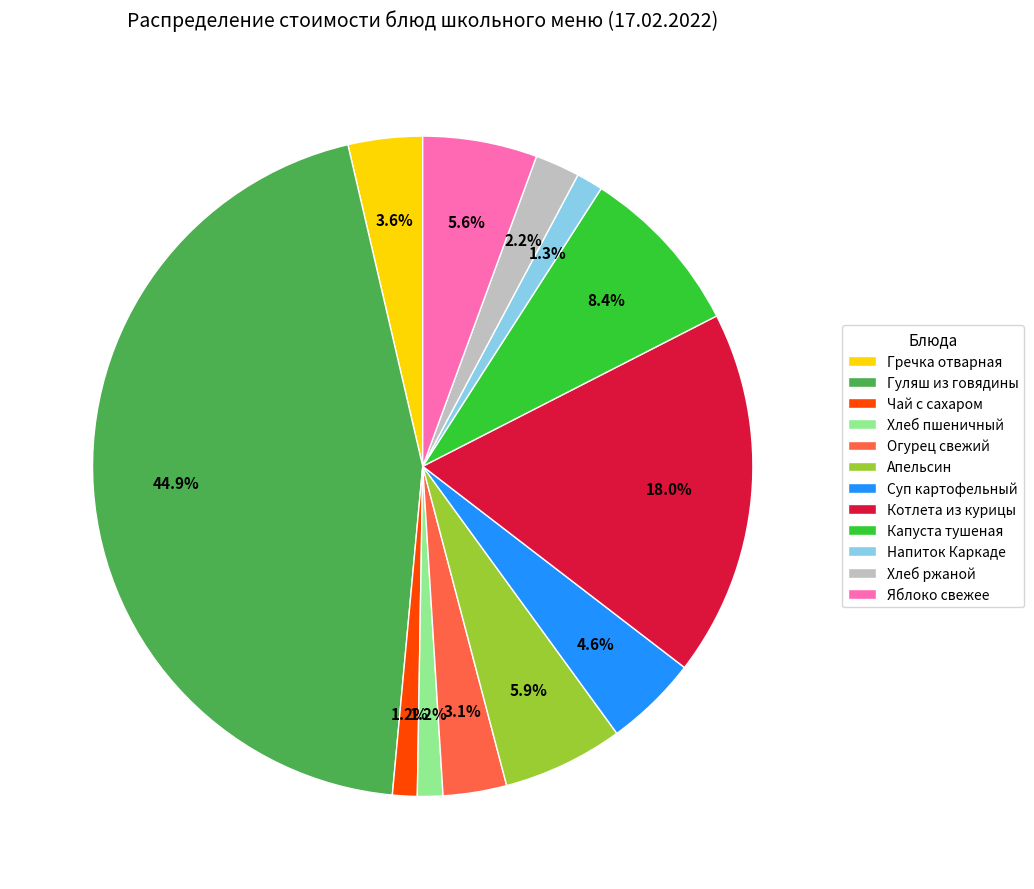

Which category has the biggest portion of the pie?

Гуляш из говядины